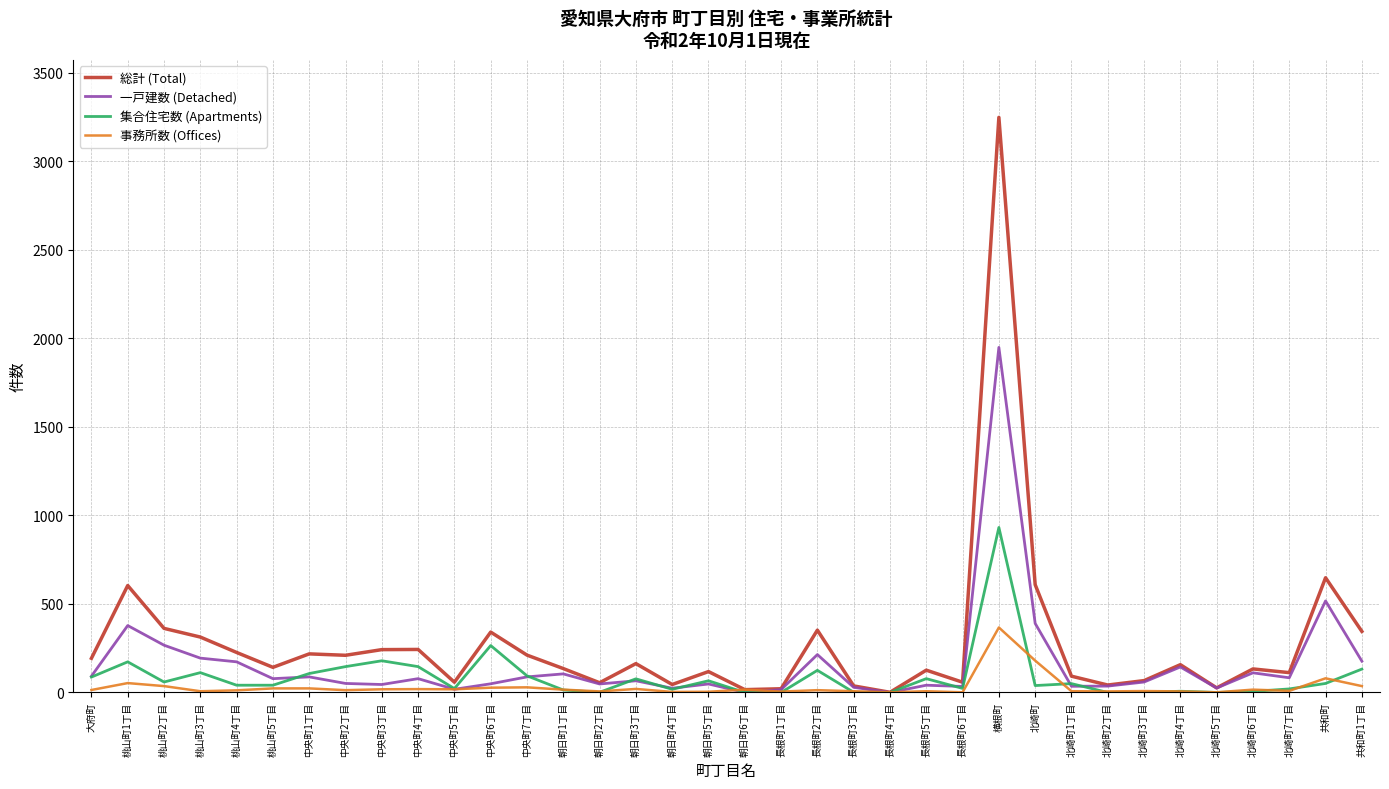

What is the average value of the 事務所数 (Offices) series?

31